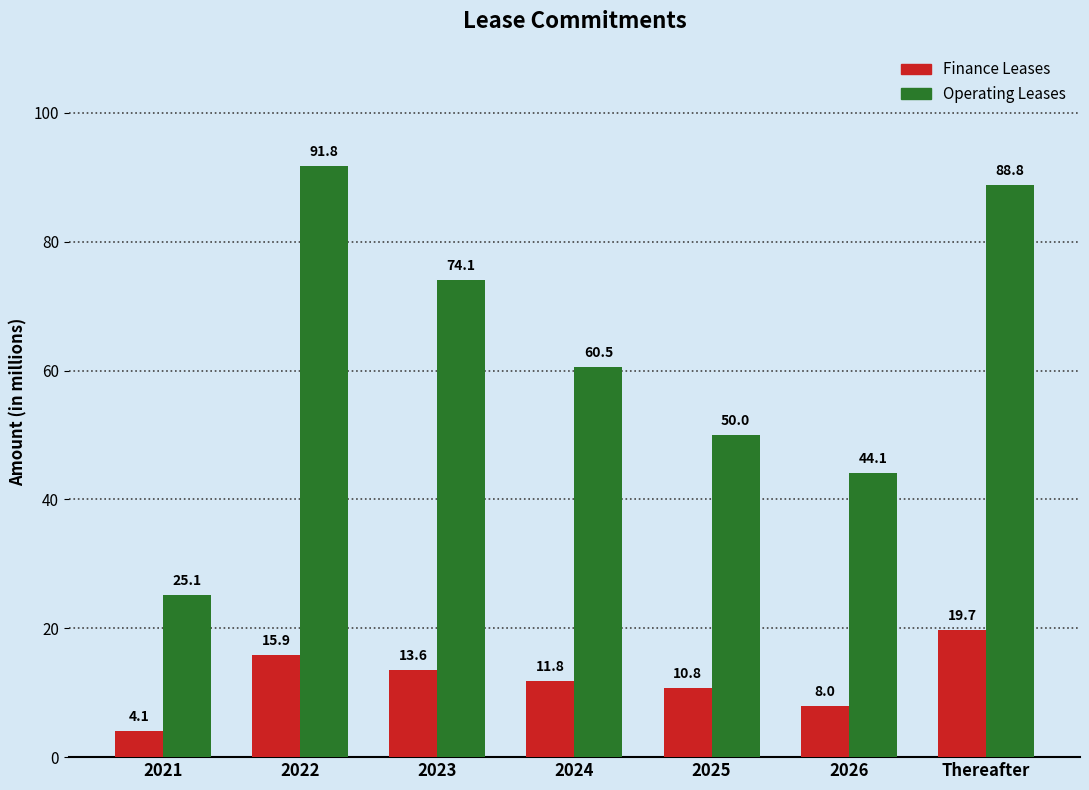

List the labels in order of Finance Leases value, largest first.

Thereafter, 2022, 2023, 2024, 2025, 2026, 2021